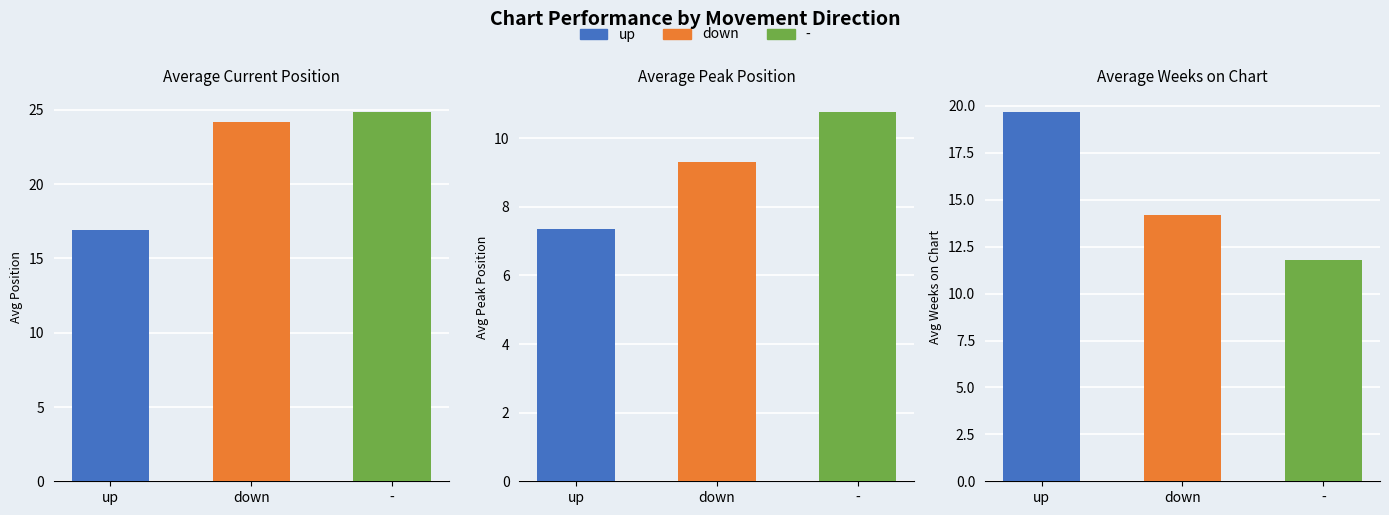

True or false: Avg Position has a value of 6.4 at down.

False